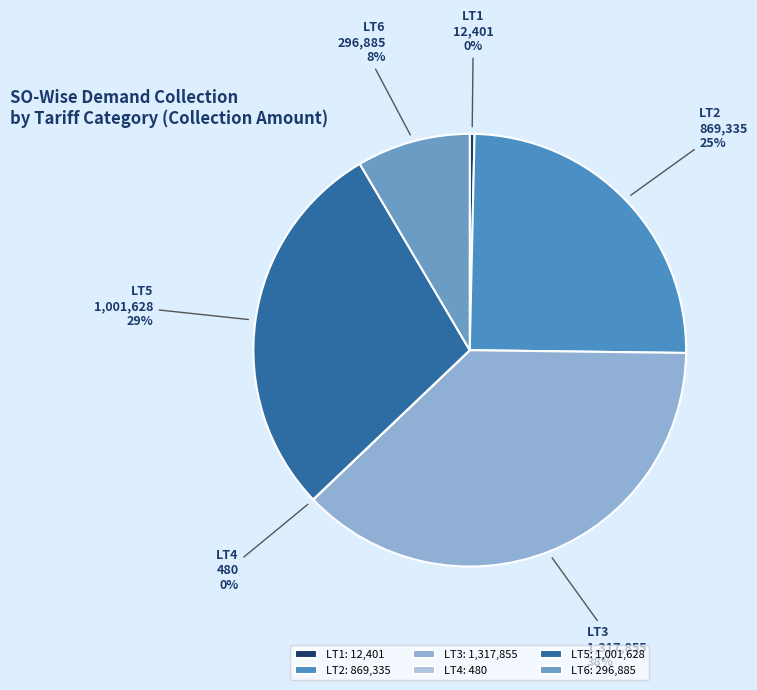

Which has a higher value, LT1 or LT5?

LT5